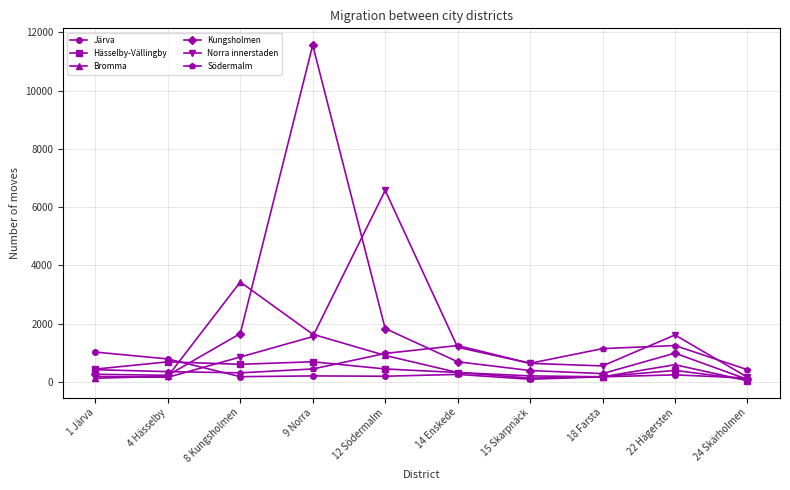

What is the highest value of the Järva series?

1023